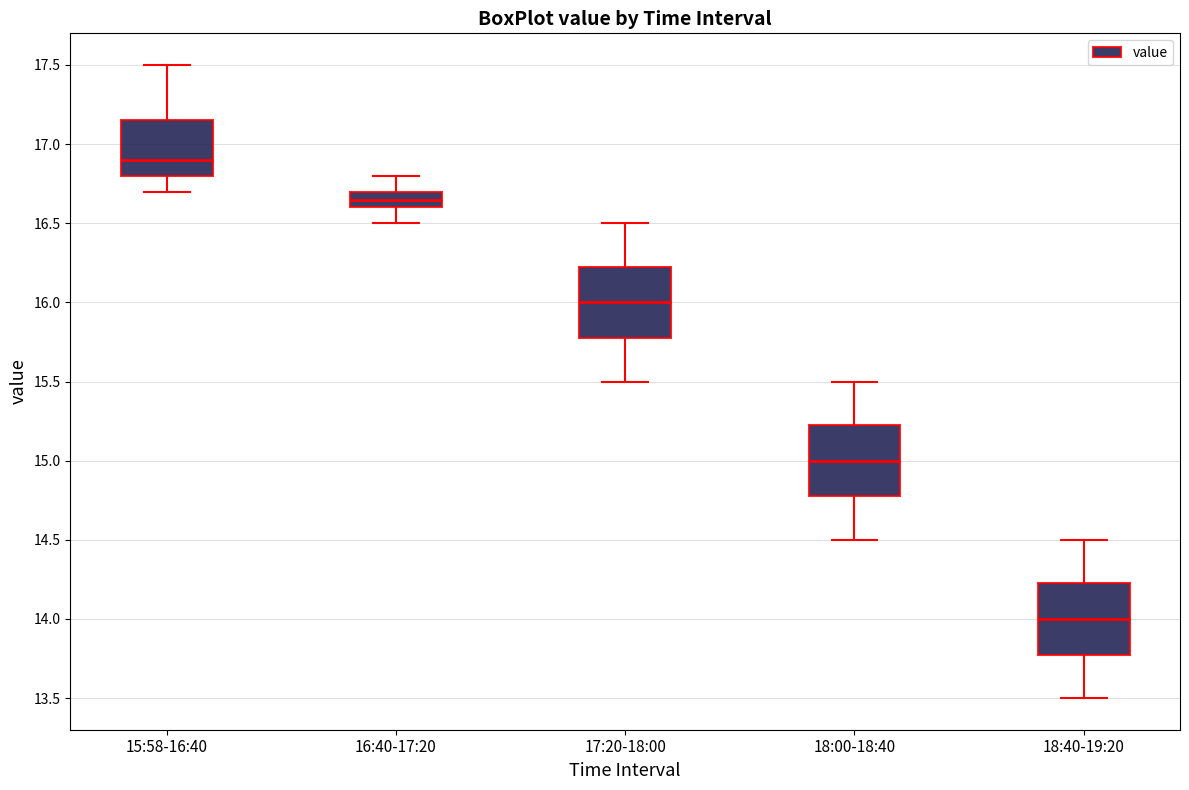

Which box's median line is the lowest?

18:40-19:20